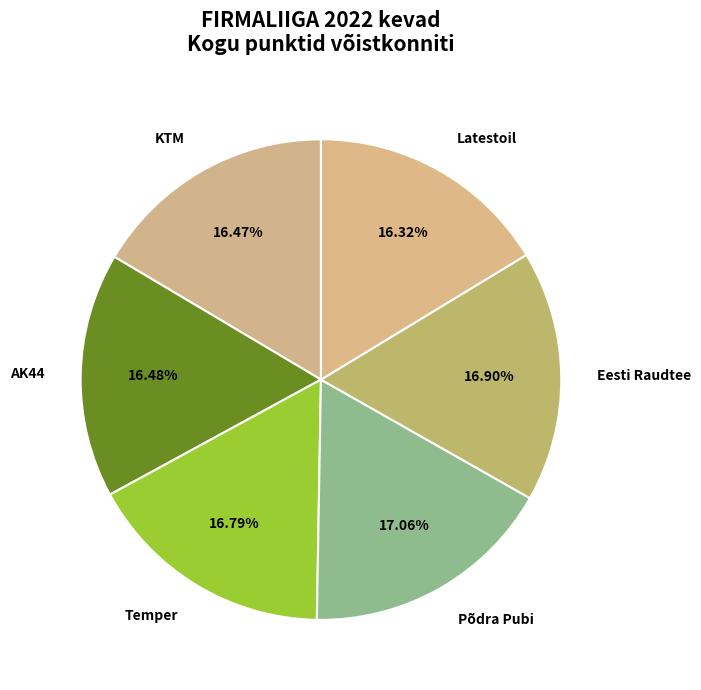

To the nearest percent, what is the average slice percentage?

17%